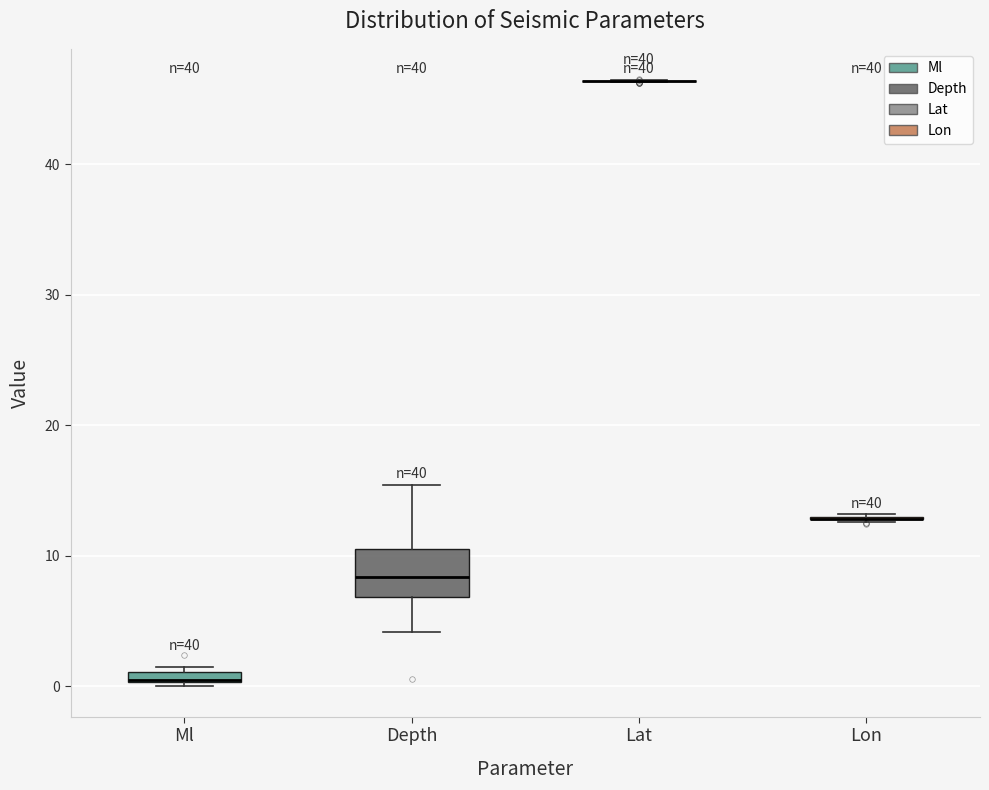

Comparing the boxes themselves (not the whiskers), which one is the tallest?

Depth